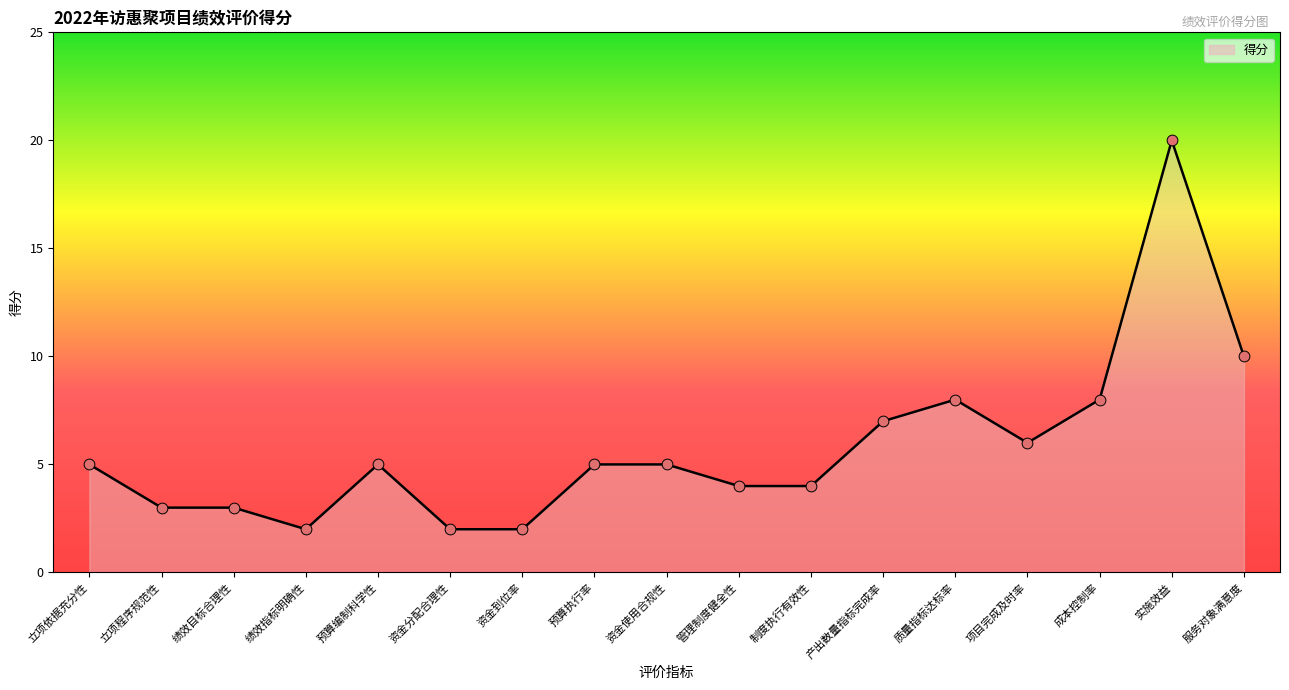

What is the change in value from 预算编制科学性 to 资金分配合理性?

-3